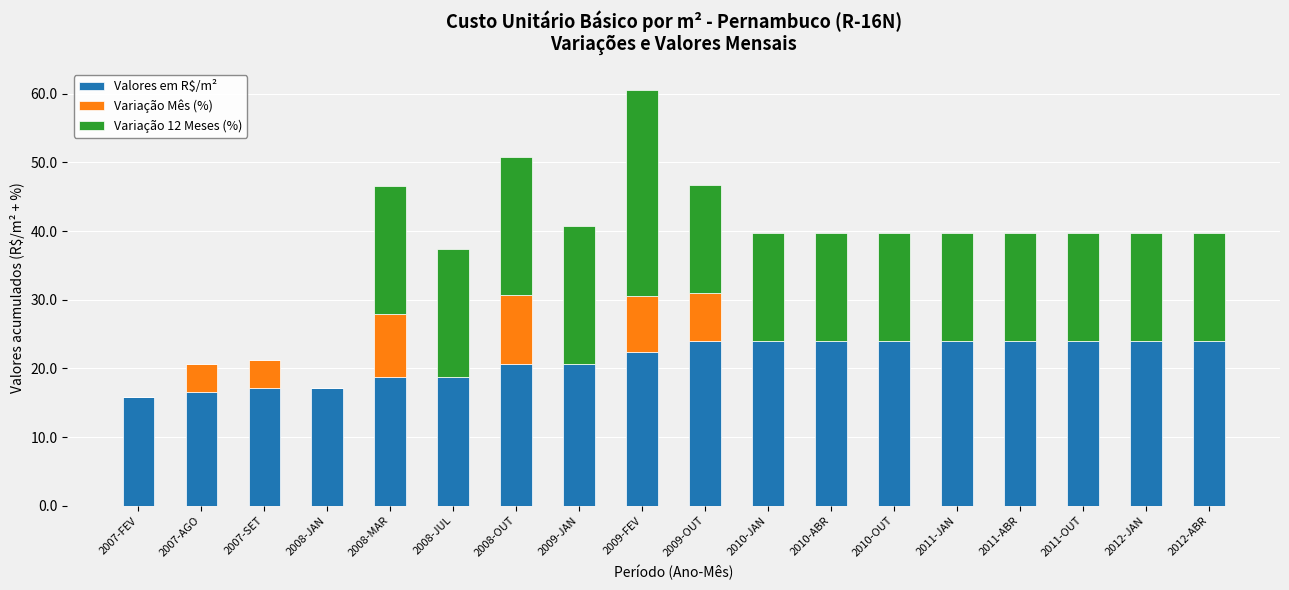

What is the total value across all series at 2010-ABR?

39.8